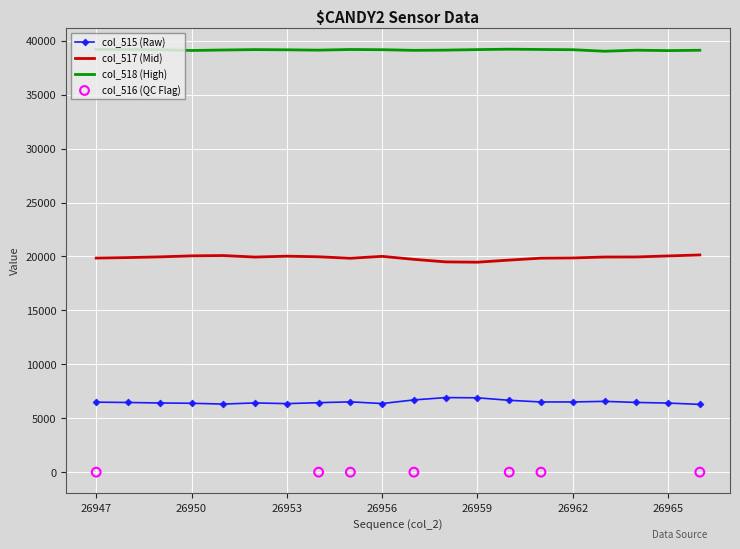

Is the value of col_517 at 26947 greater than the value of col_518 at 26959?

No